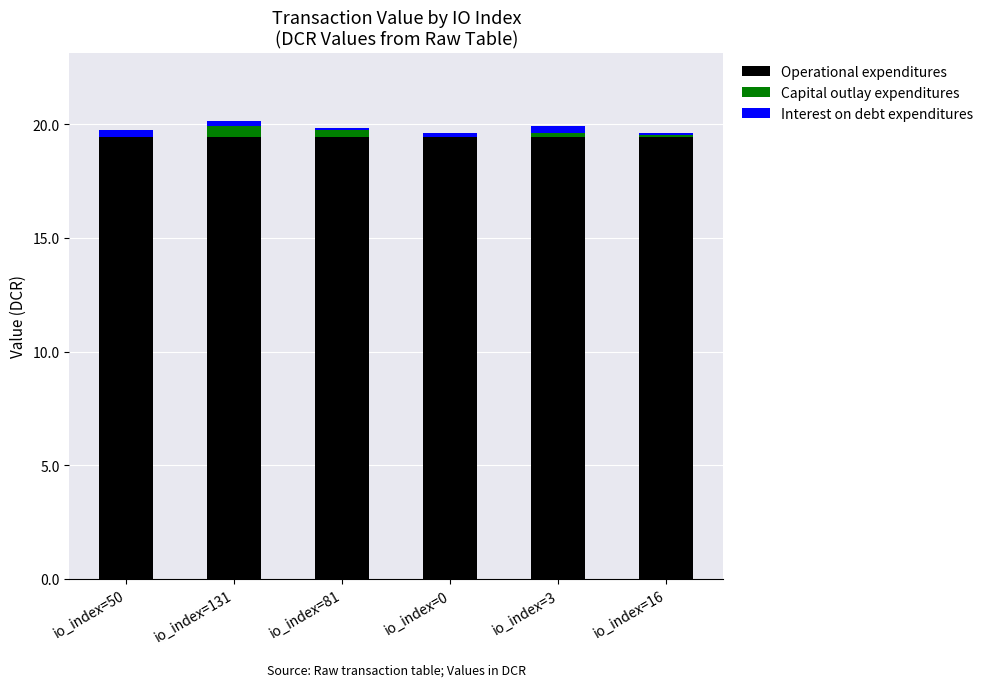

The value of Operational expenditures at io_index=3 is 19.4. True or false?

True